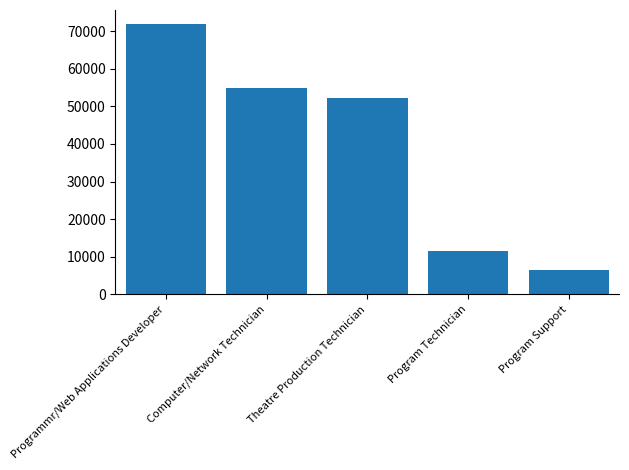

At which category does the chart reach its minimum across all series?

Program Support